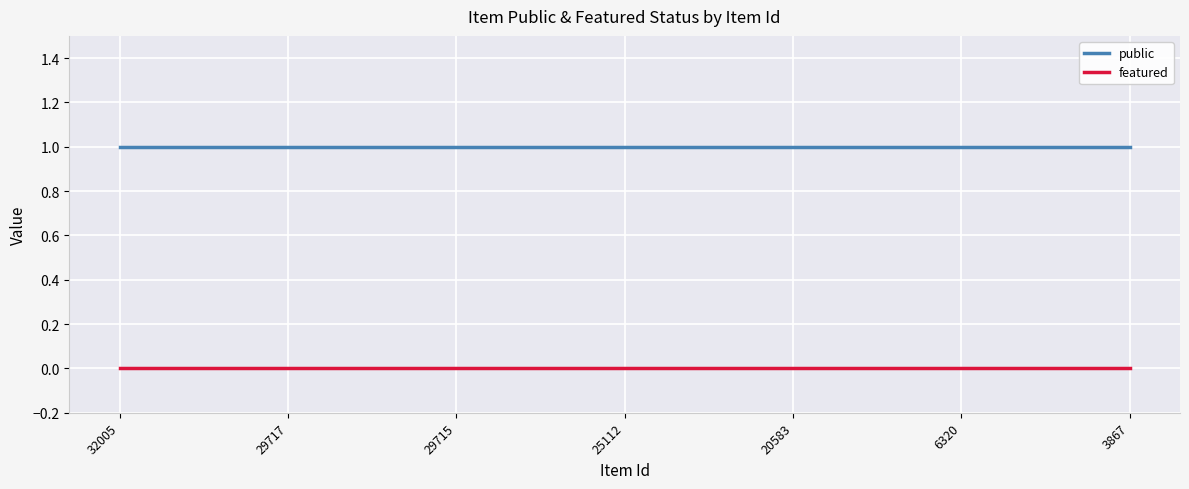

Rank the series at 32005 from highest to lowest value.

public, featured